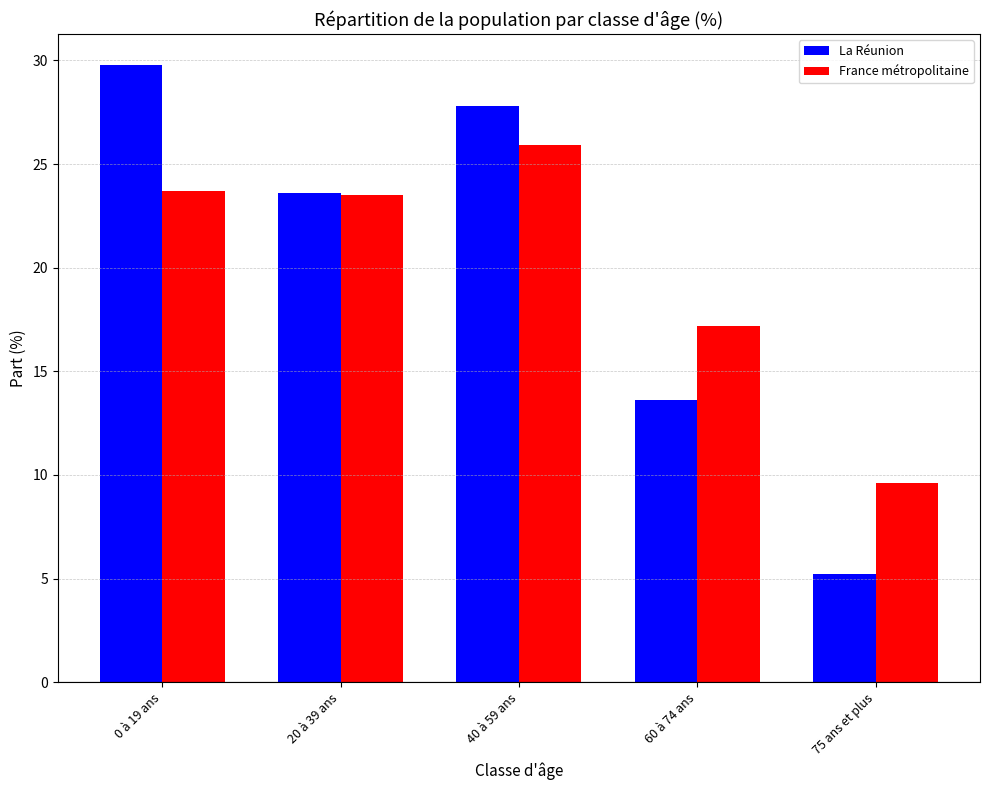

What is the total value across all series at 60 à 74 ans?

30.8